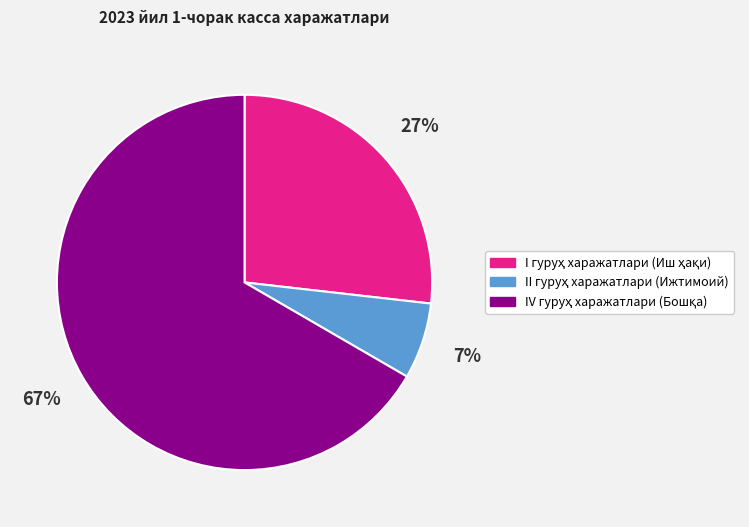

To the nearest percent, what is the average slice percentage?

33%